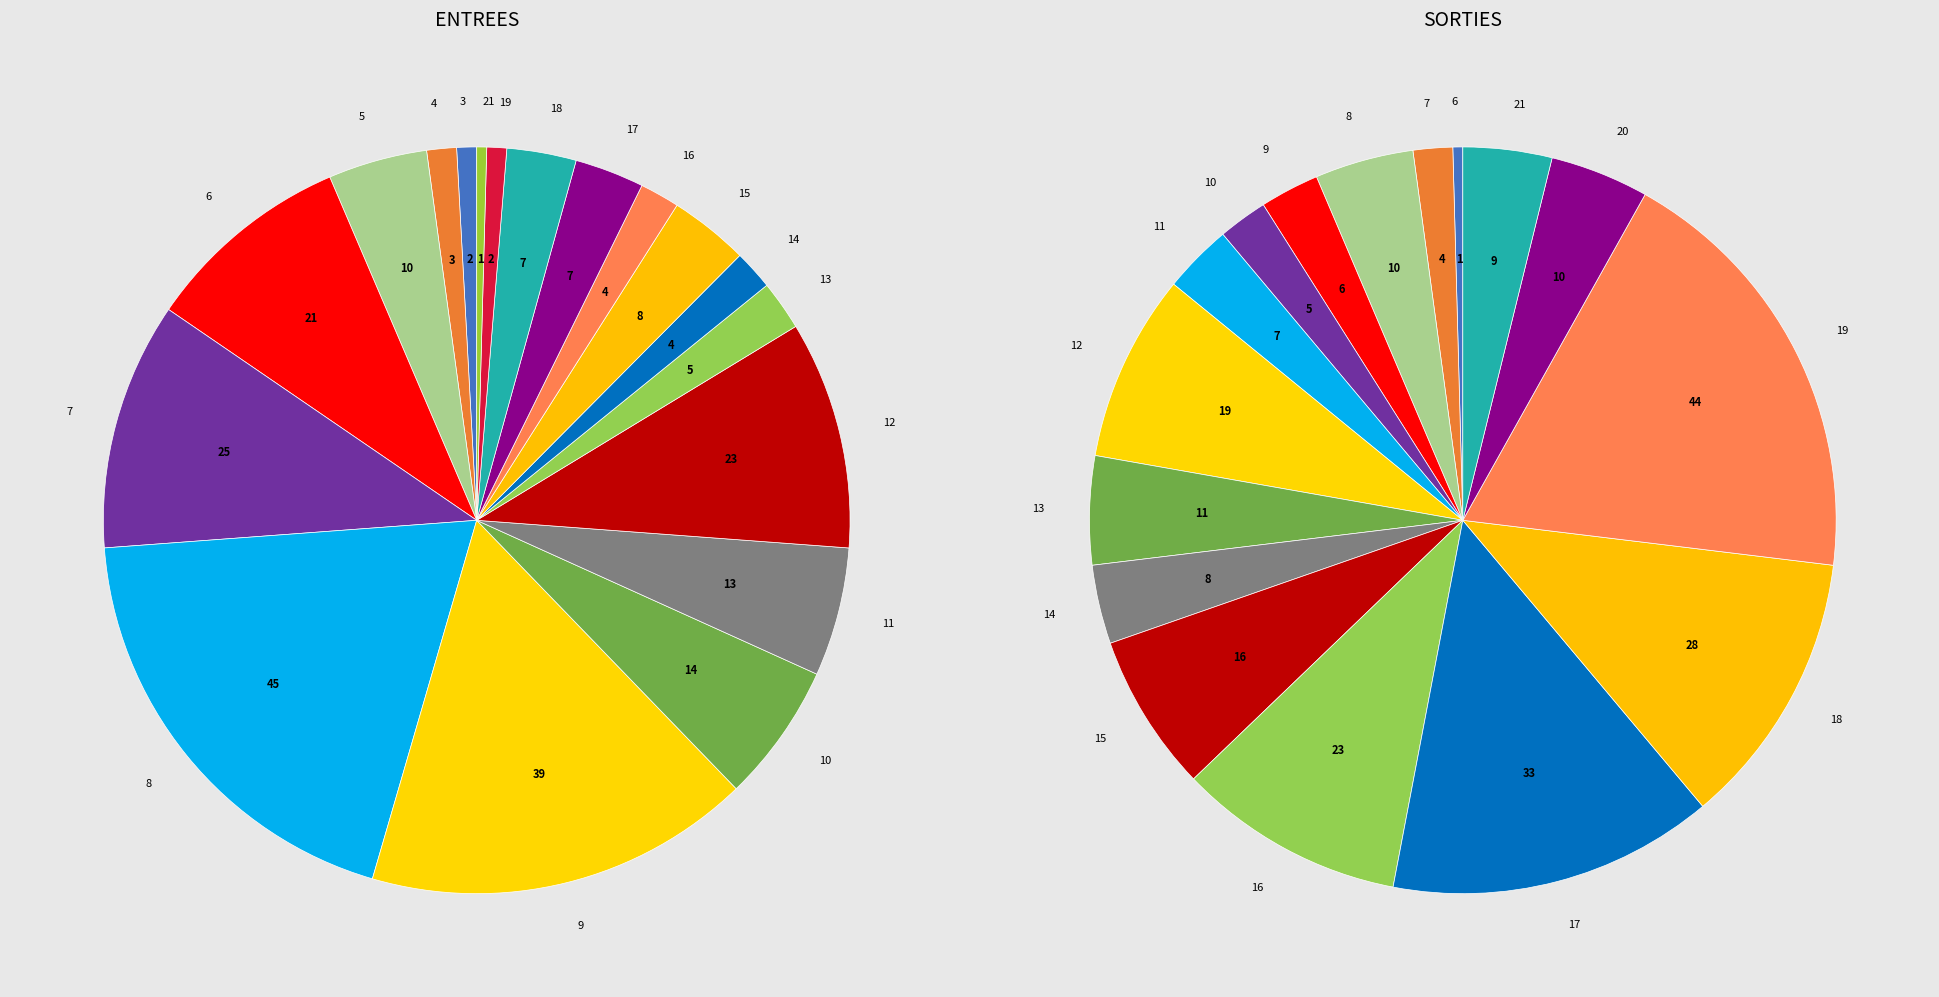

Which has a higher value, 13 or 2?

13